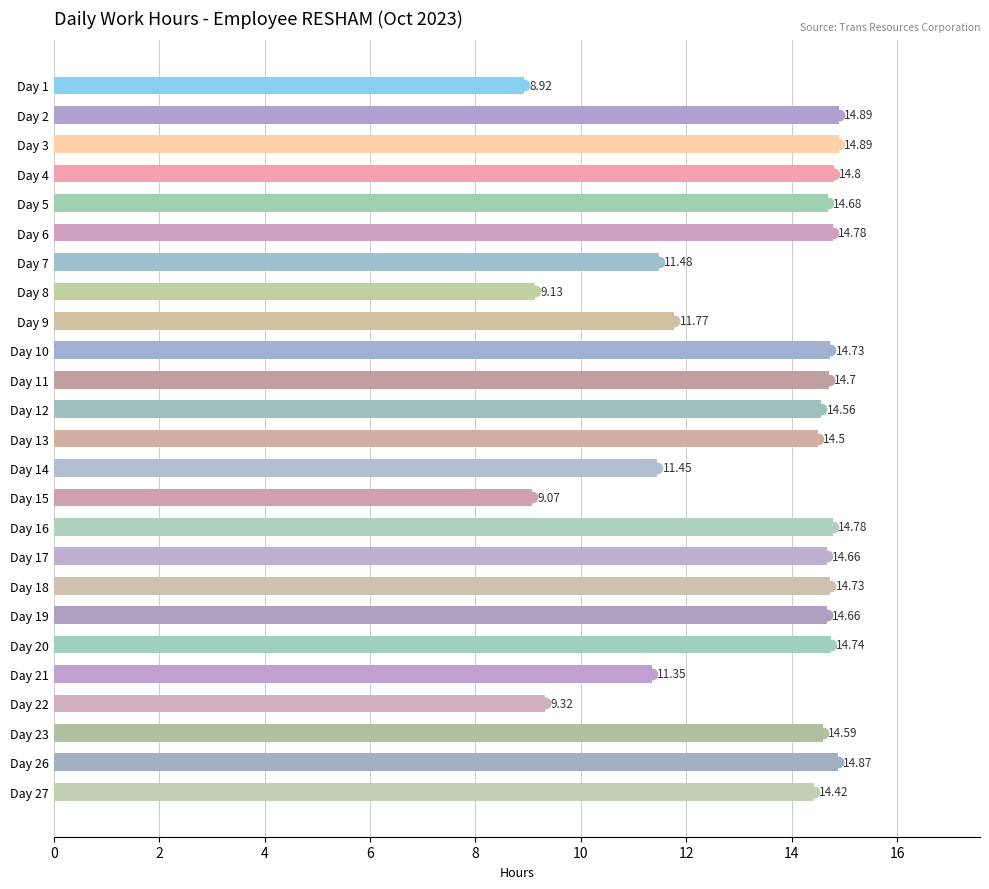

Are the bars horizontal?

Yes